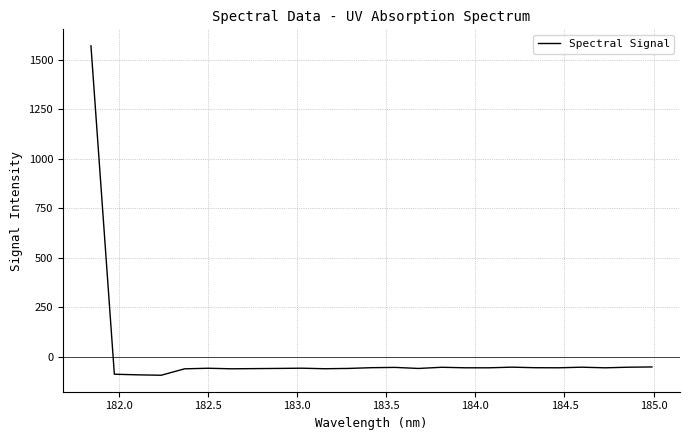

True or false: there are more than 2 points higher than both neighbors.

True